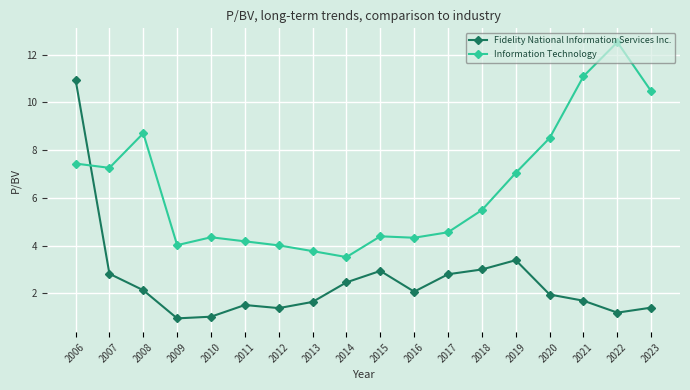

What is the sum of all Fidelity National Information Services Inc. values?

45.3